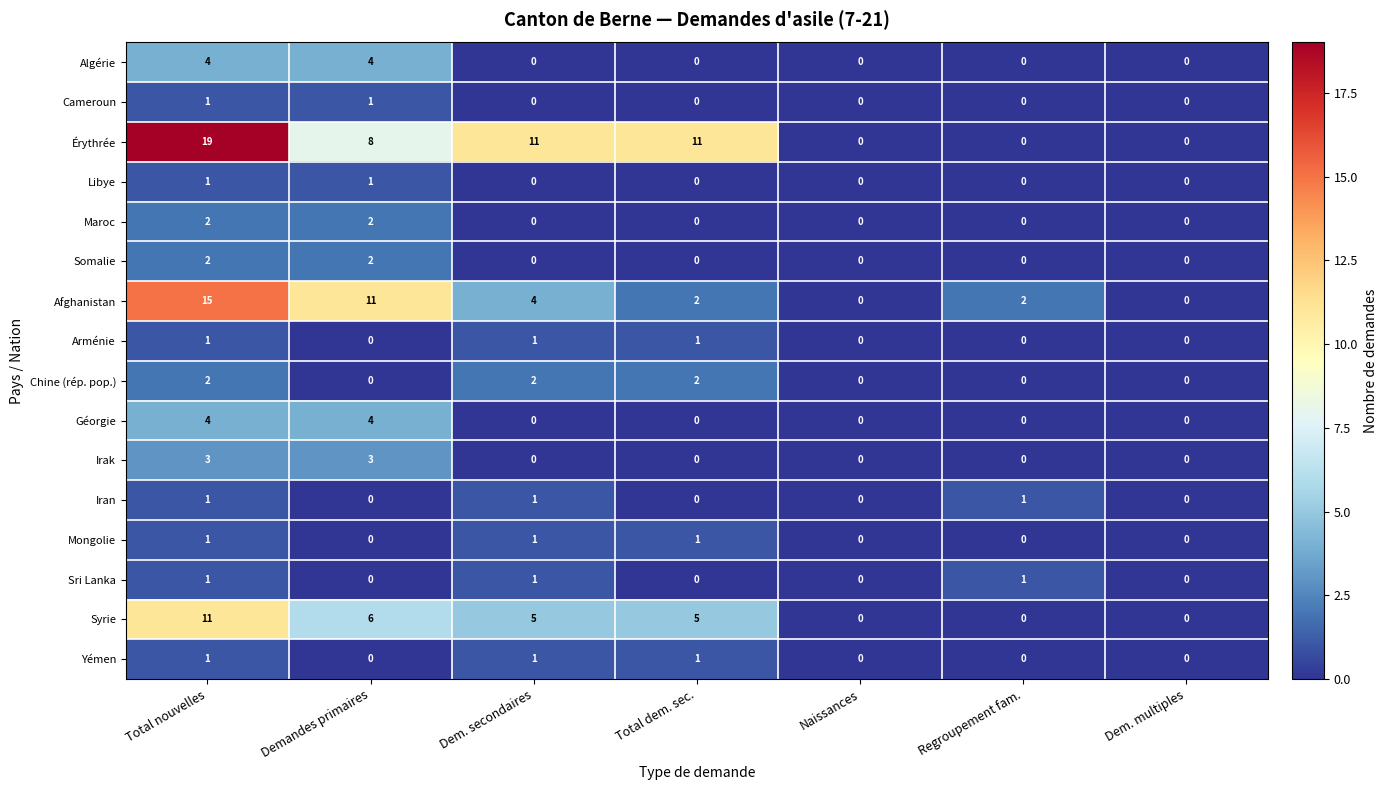

At which category does the chart reach its peak across all series?

Total nouvelles